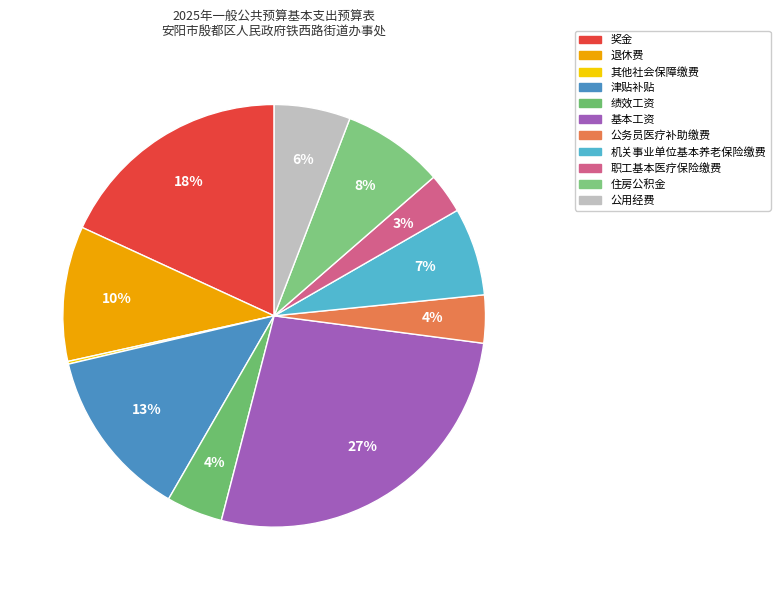

Which category has the smallest portion of the pie?

其他社会保障缴费